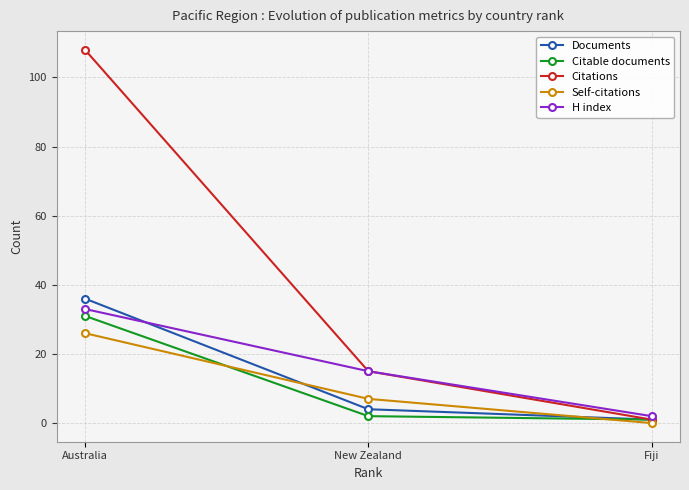

At which label does Documents reach its peak?

Australia